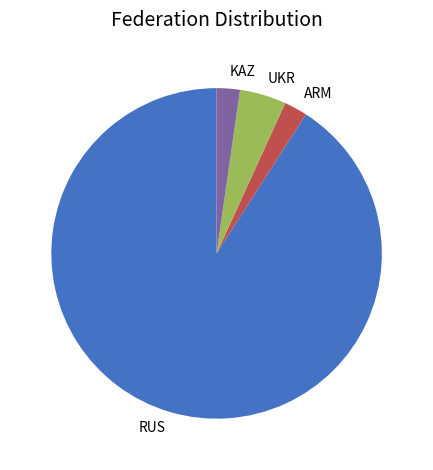

Is there any slice that represents more than half of the pie?

Yes